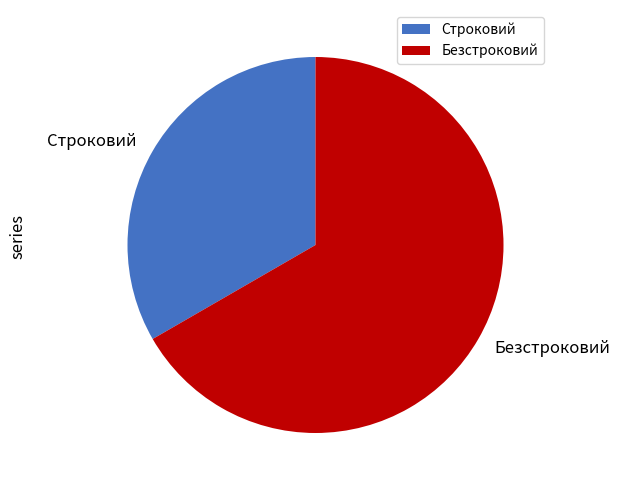

Which category has the smallest portion of the pie?

Строковий